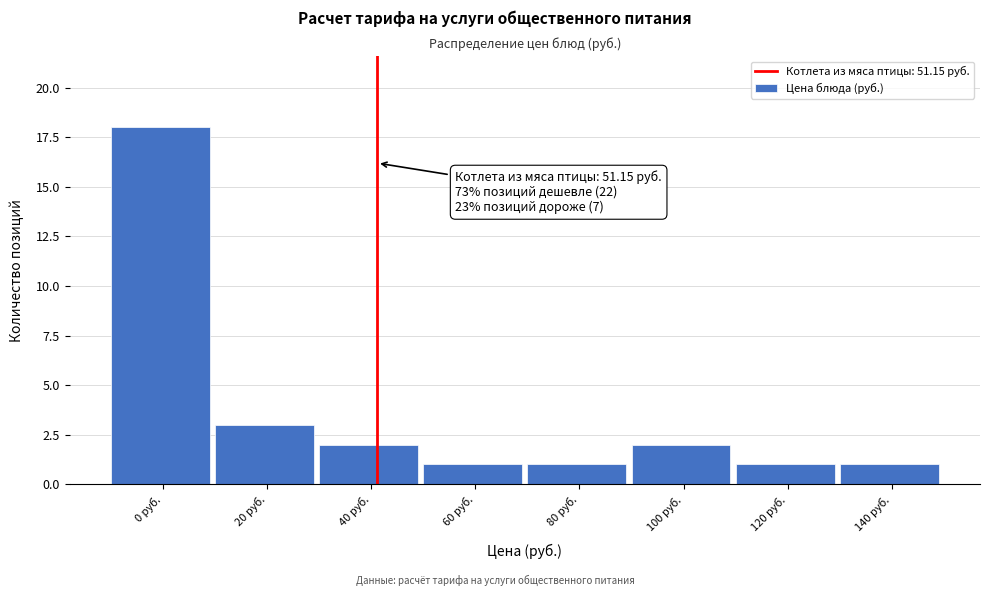

Reading left to right, extract all data points from this chart.

0 руб.=18	20 руб.=3	40 руб.=2	60 руб.=1	80 руб.=1	100 руб.=2	120 руб.=1	140 руб.=1